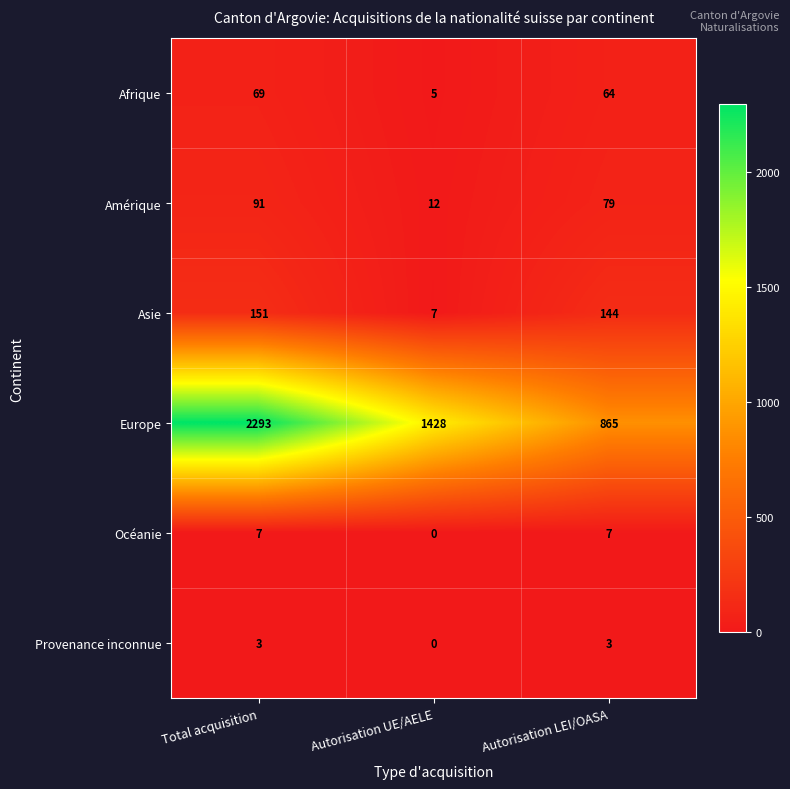

At which label does Amérique reach its minimum?

Autorisation UE/AELE